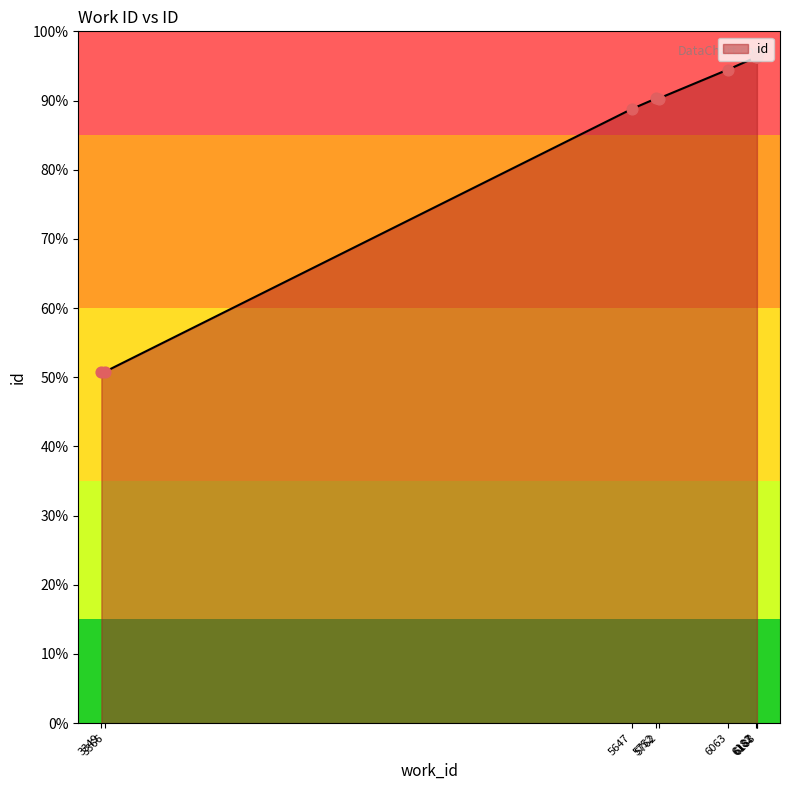

Which has a higher value, 5762 or 3366?

5762